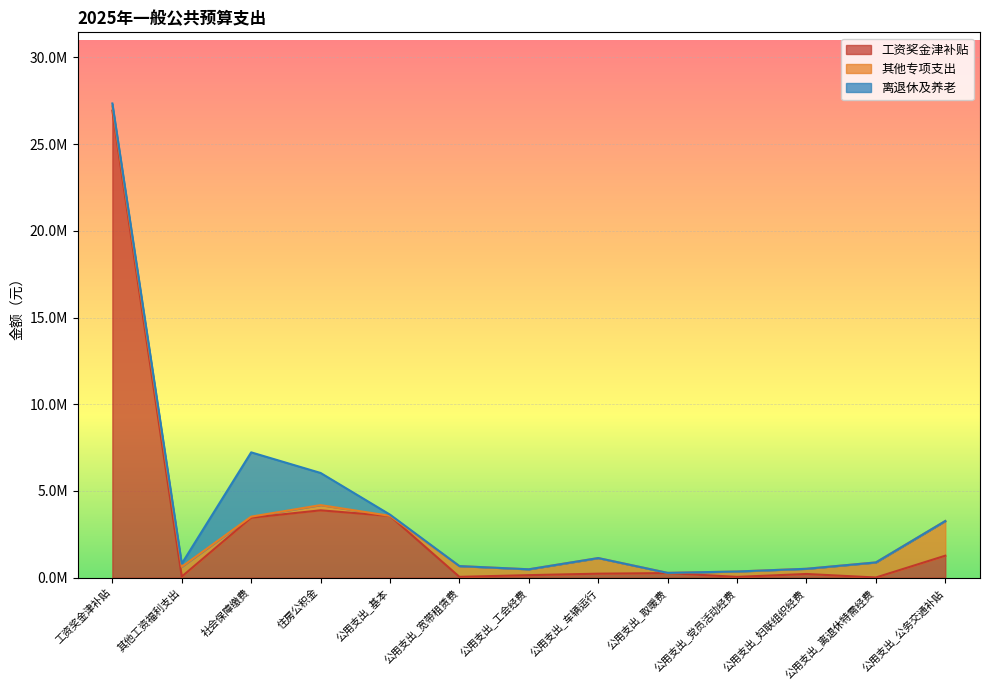

How many data points does each series have?

13